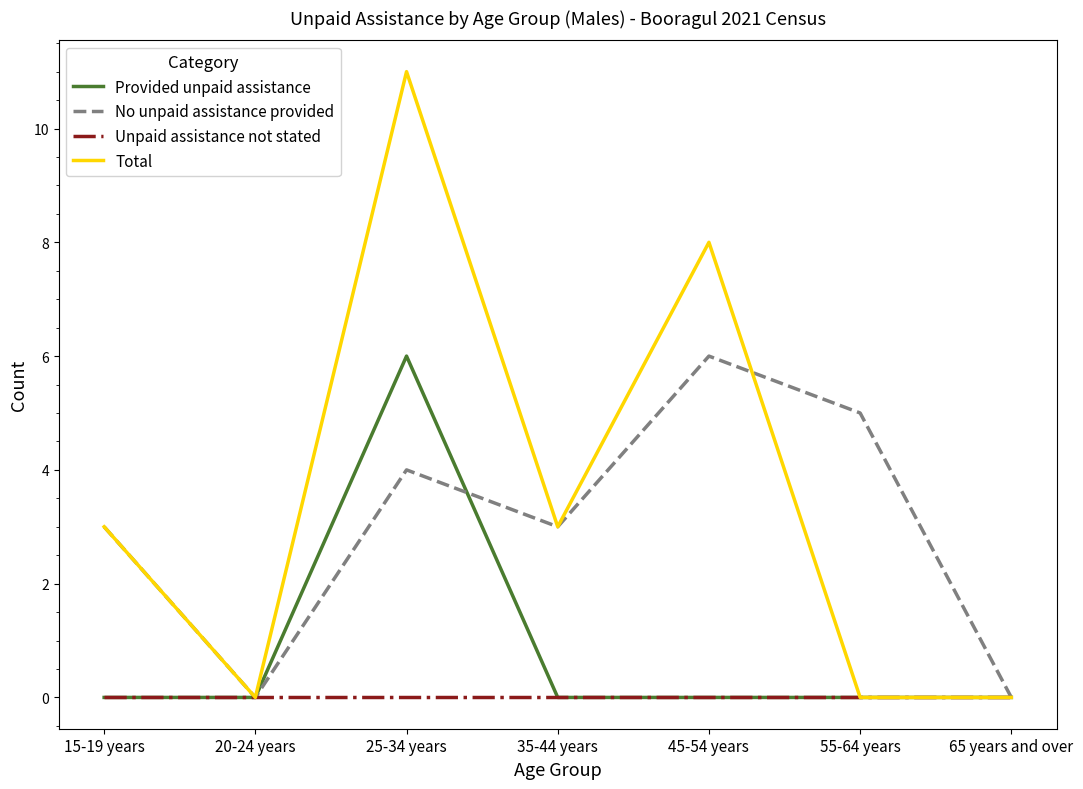

What are all the series names shown in the legend?

Provided unpaid assistance, No unpaid assistance provided, Unpaid assistance not stated, Total